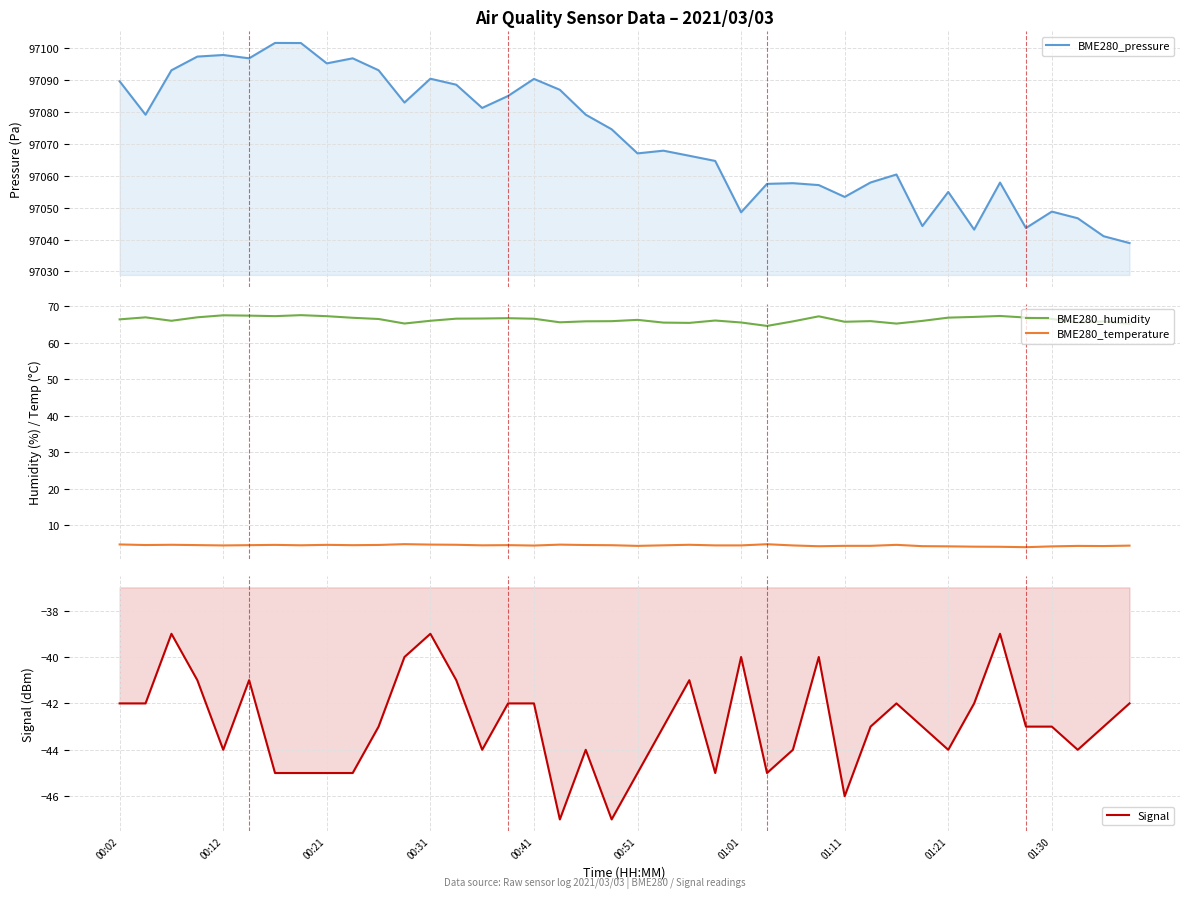

What is the greatest value displayed?

97101.7